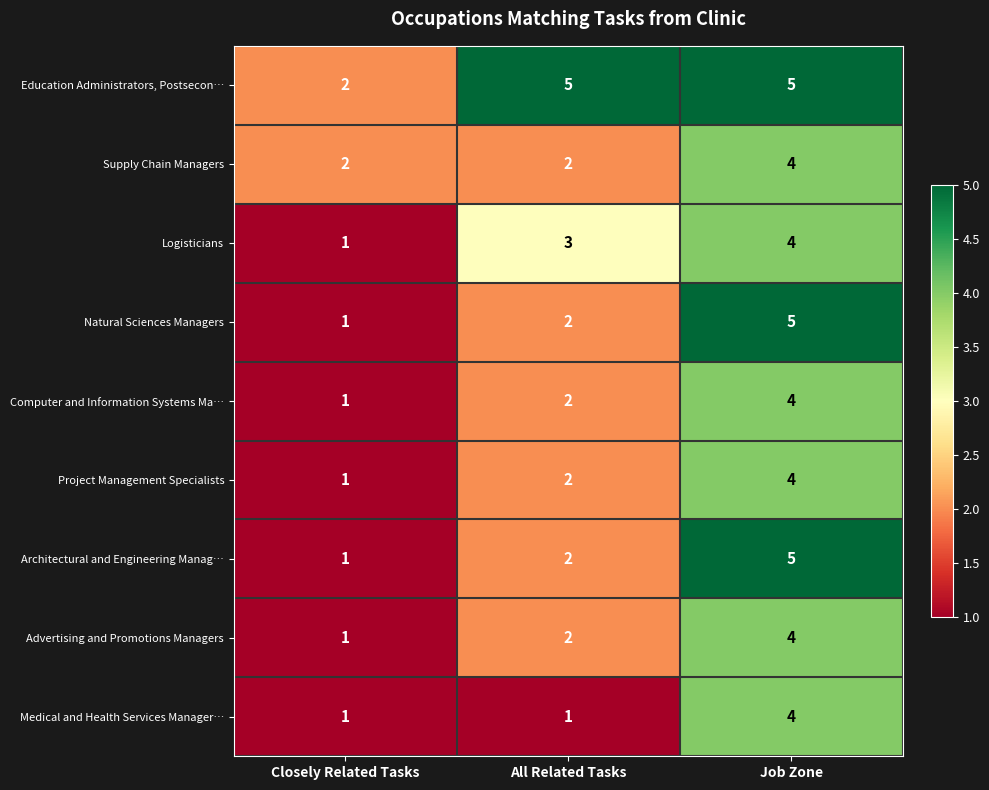

What is the greatest value displayed?

5